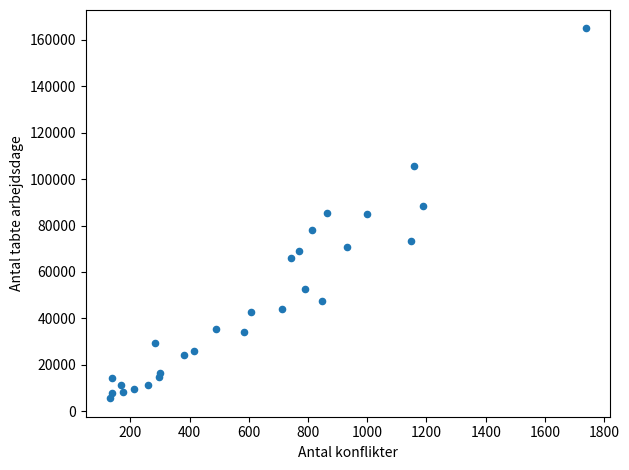

What is the range of Y values (max minus min)?

159367.0